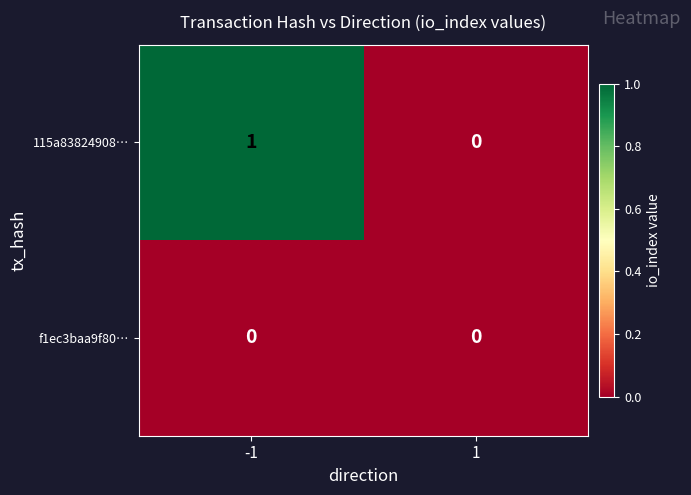

Reading left to right, transcribe all the data shown in this chart.

115a83824908…: -1=1	1=0
f1ec3baa9f80…: -1=0	1=0